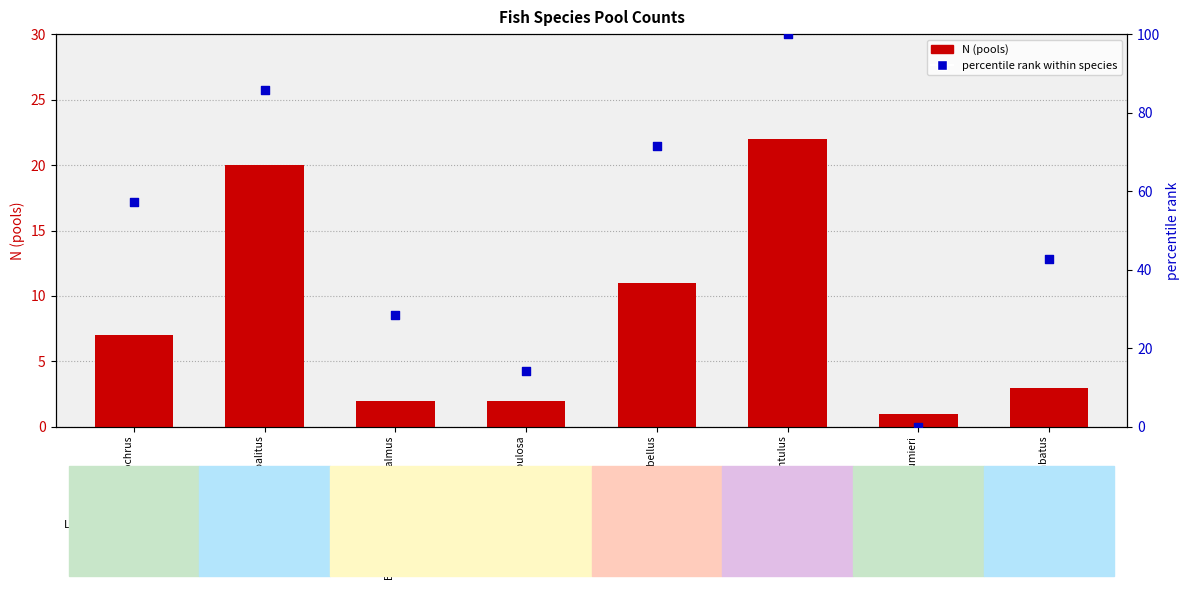

Is the value of N (pools) at Bathygobius coalitus greater than the value of percentile rank within species at Istiblennius dussumieri?

Yes